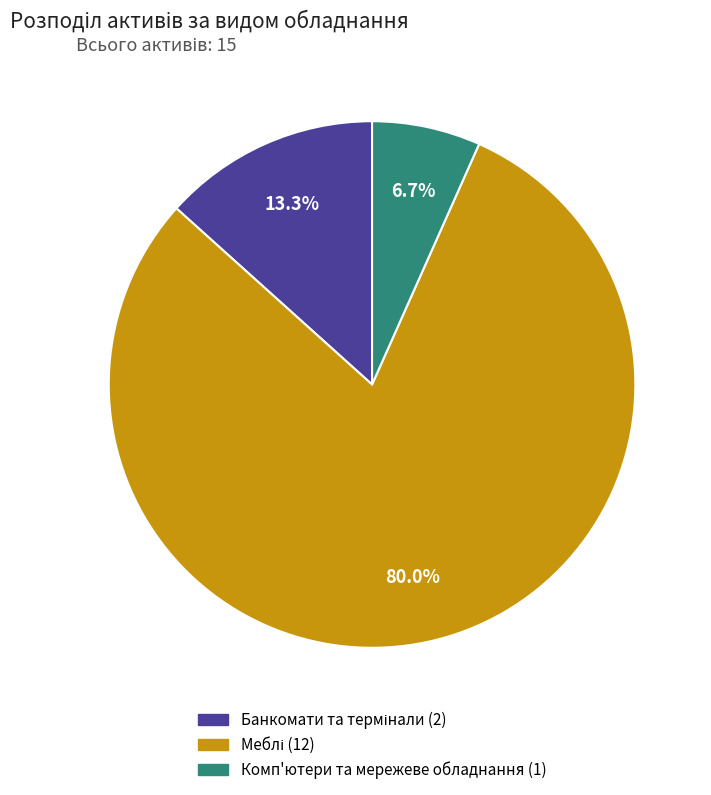

Which category has the smallest portion of the pie?

Комп'ютери та мережеве обладнання